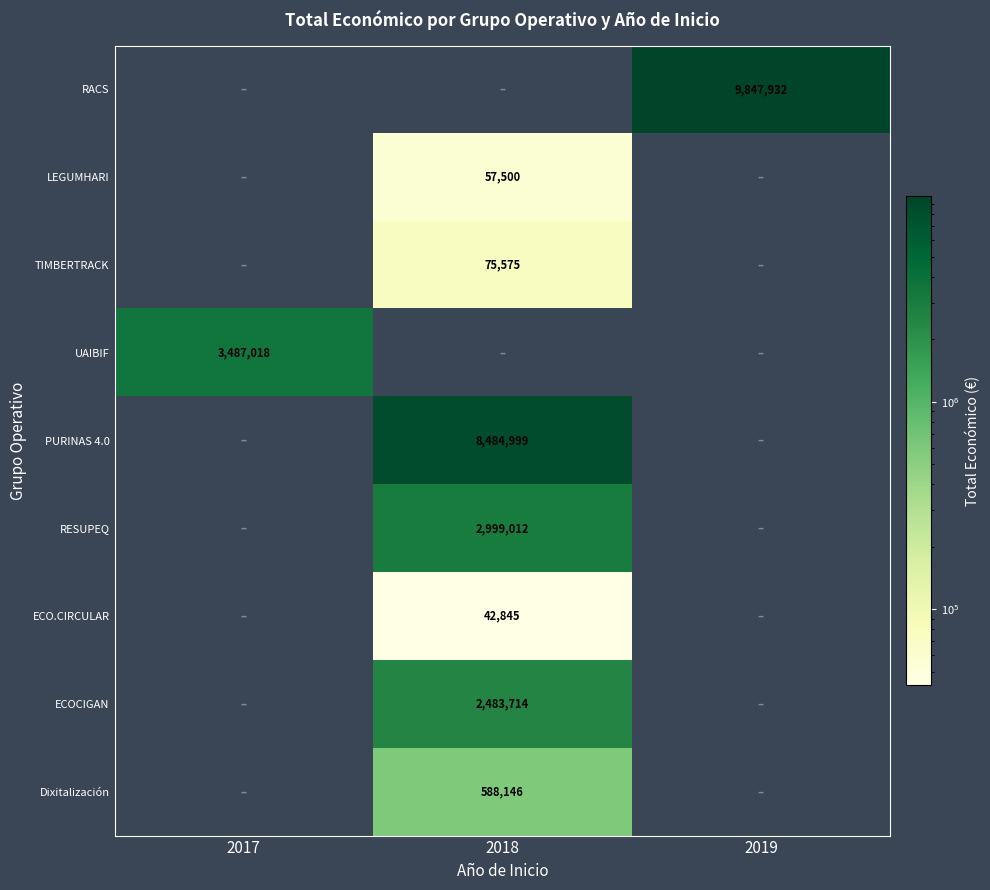

True or false: PURINAS 4.0 has a value of 8484999 at 2018.

True